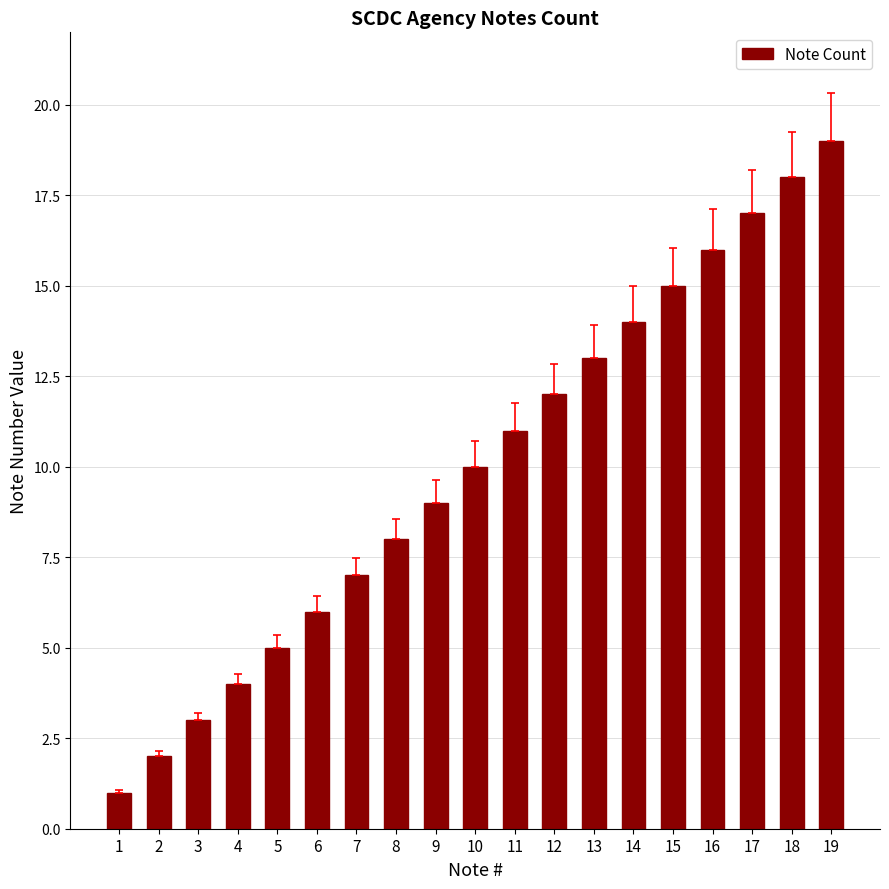

Reading left to right, extract all data points from this chart.

1=1	2=2	3=3	4=4	5=5	6=6	7=7	8=8	9=9	10=10	11=11	12=12	13=13	14=14	15=15	16=16	17=17	18=18	19=19